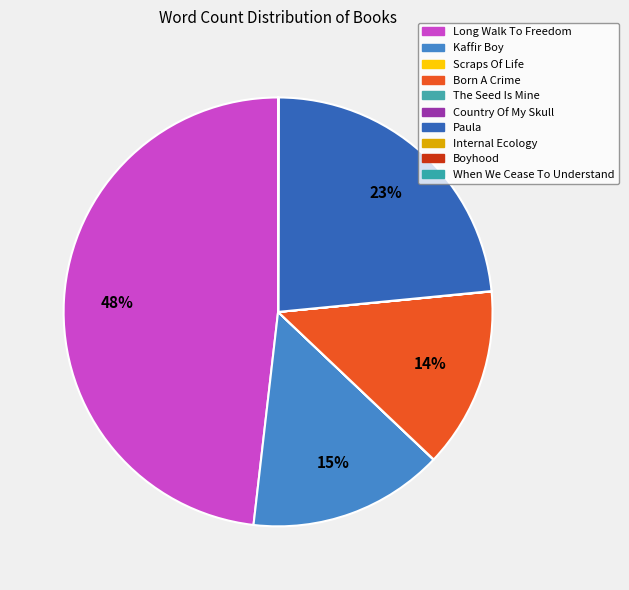

Combined, do When We Cease To Understand and Kaffir Boy account for over 50%?

No